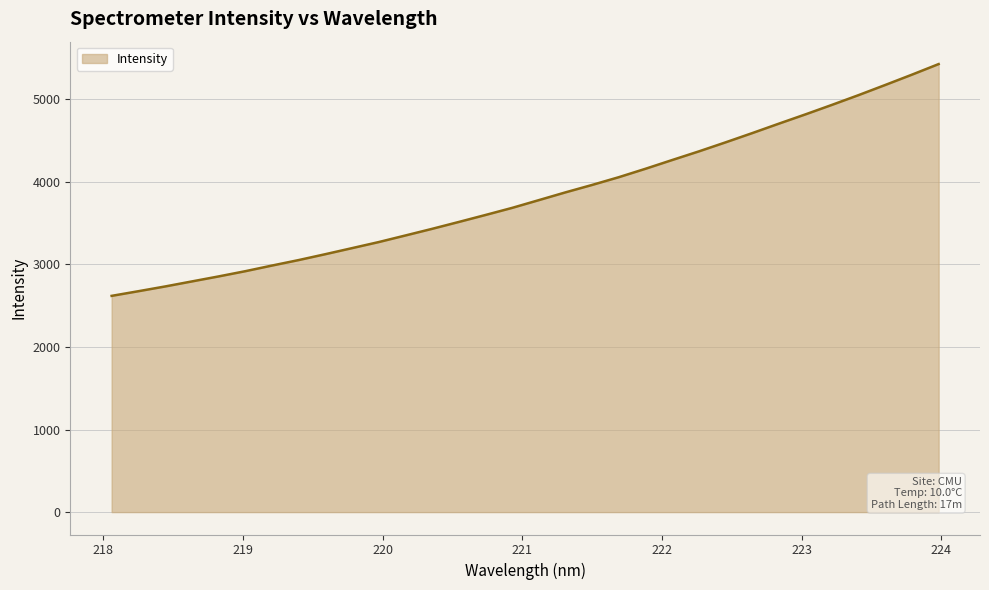

What is the difference between the maximum and minimum values?

2808.4